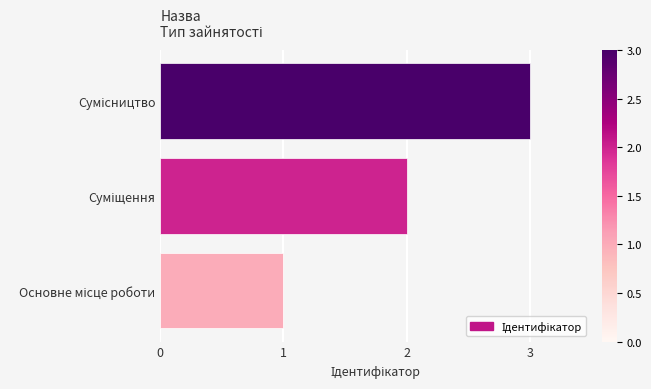

What is the maximum value shown in the chart?

3